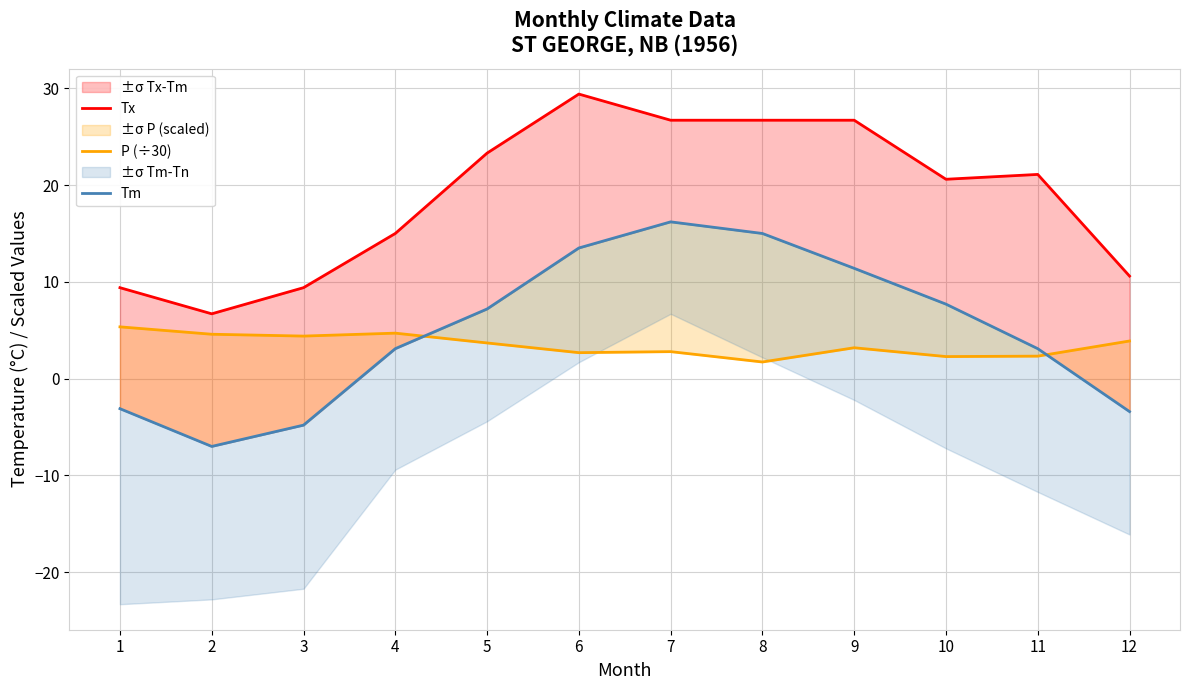

How many values in the P (÷30) series are below 3?

5